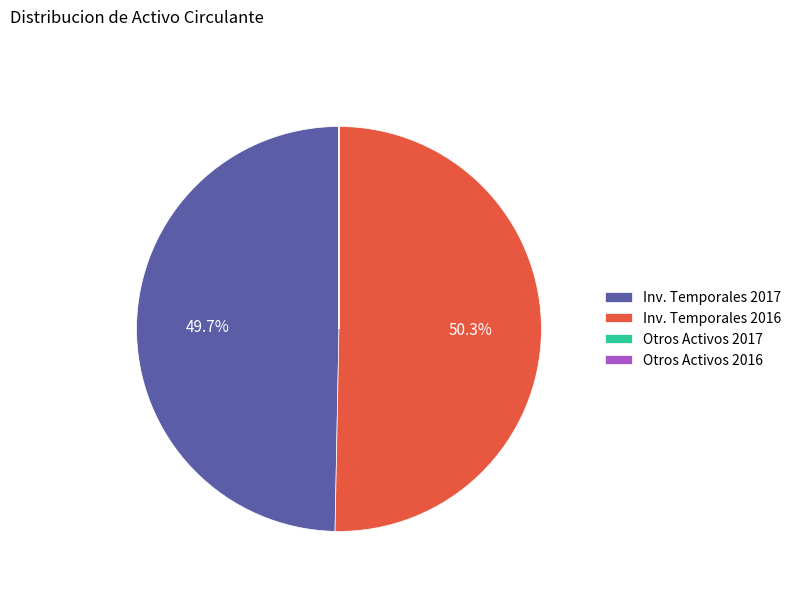

What percentage do Inv. Temporales 2017 and Inv. Temporales 2016 together represent?

100.0%